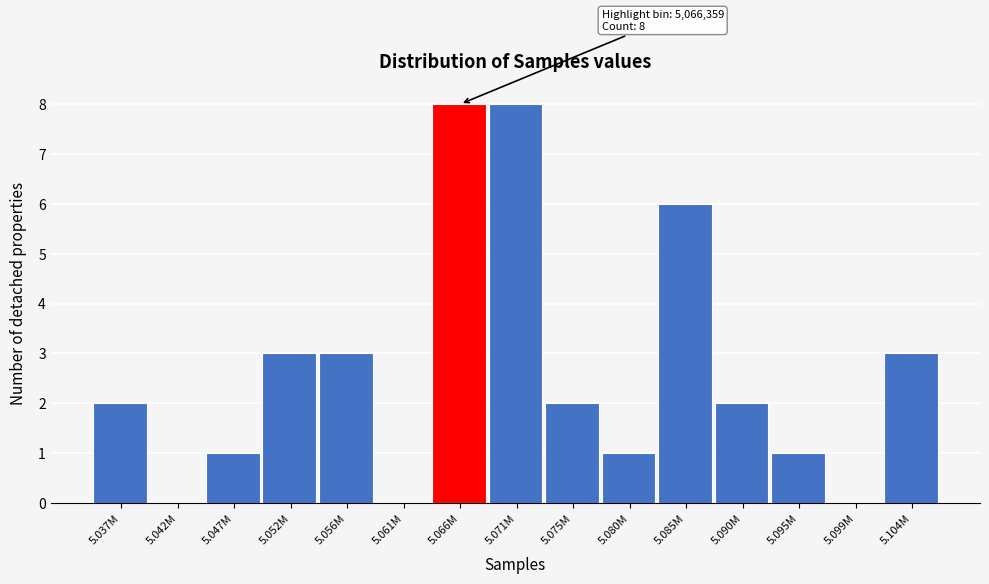

Reading left to right, transcribe all the data shown in this chart.

5.037M=2	5.042M=0	5.047M=1	5.052M=3	5.056M=3	5.061M=0	5.066M=8	5.071M=8	5.075M=2	5.080M=1	5.085M=6	5.090M=2	5.095M=1	5.099M=0	5.104M=3